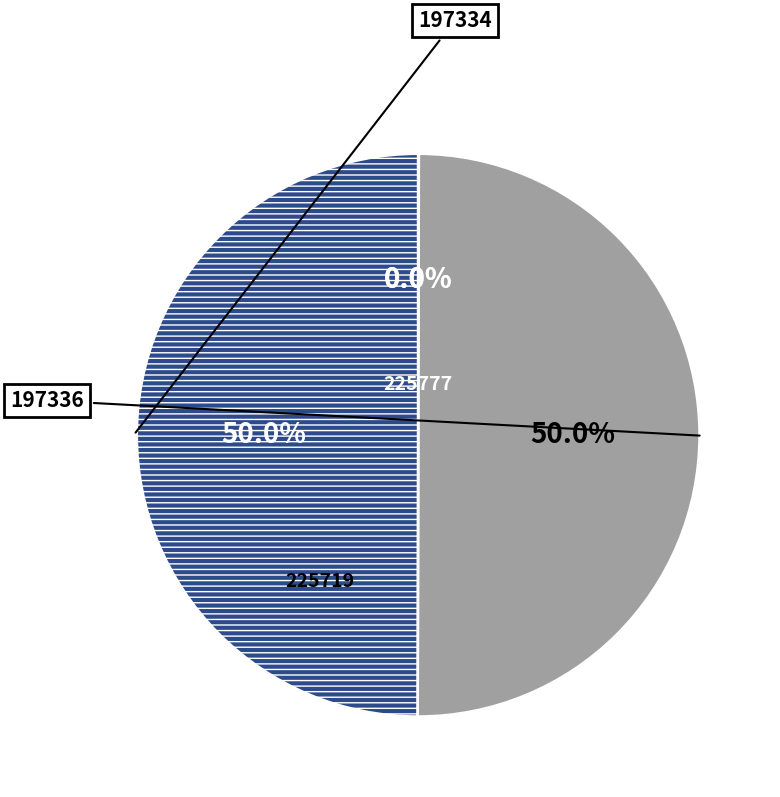

What is the total percentage of 225777 and 197336?

50.0%